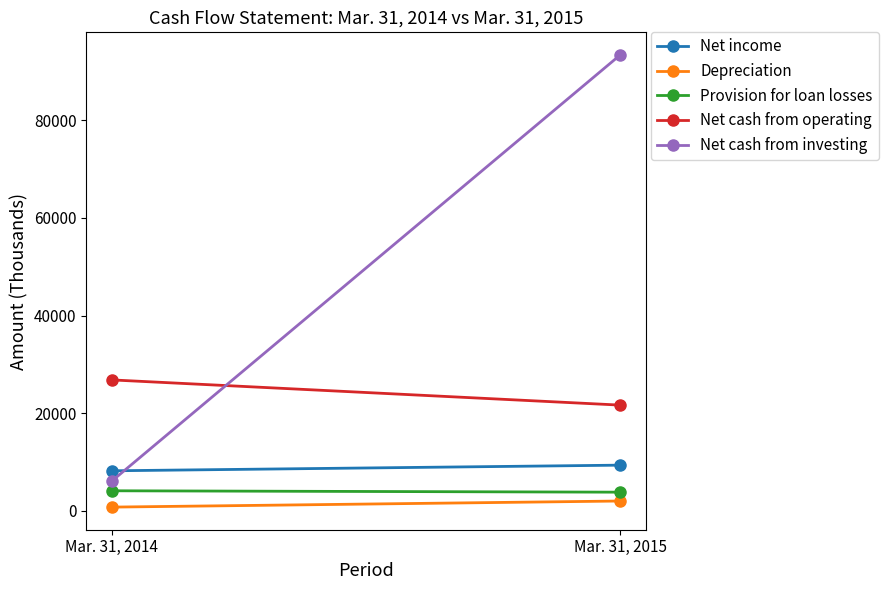

What is the maximum value for Net income?

9379